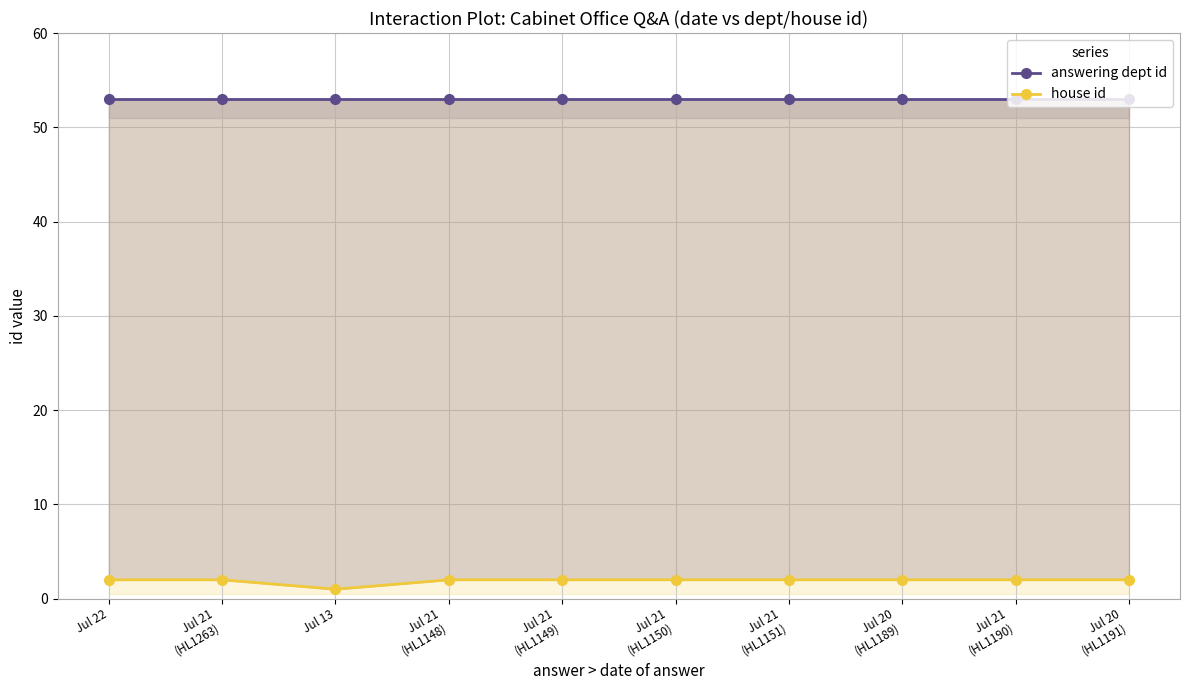

At which category is the sum across all series the highest?

Jul 22